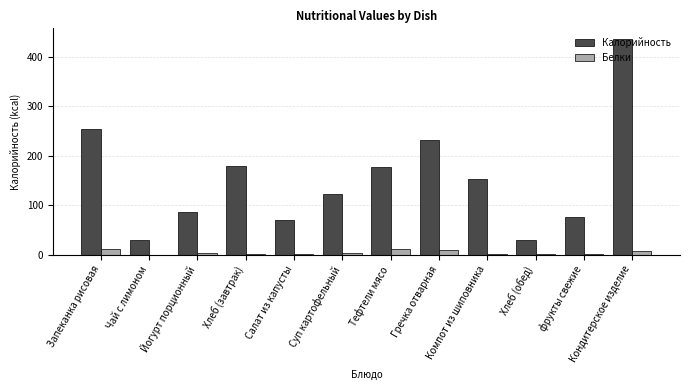

Is the value of Белки at Кондитерское изделие greater than the value of Калорийность at Тефтели мясо?

No